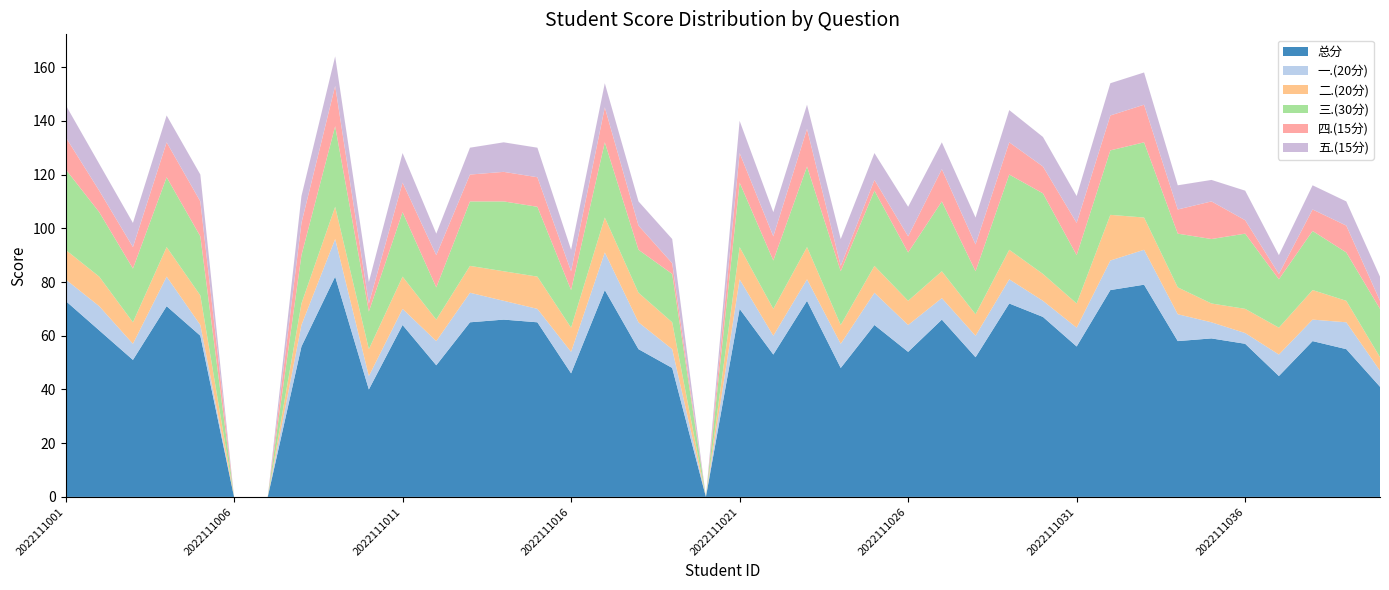

Reading left to right, what are all the values shown in this chart?

总分: 73	62	51	71	60	0	0	56	82	40	64	49	65	66	65	46	77	55	48	0	70	53	73	48	64	54	66	52	72	67	56	77	79	58	59	57	45	58	55	41
一.(20分): 8	9	6	11	4	0	0	8	14	5	6	9	11	7	5	8	14	10	7	0	11	7	8	9	12	10	8	8	9	6	7	11	13	10	6	4	8	8	10	6
二.(20分): 11	11	8	11	11	0	0	8	12	10	12	8	10	11	12	9	13	11	10	0	12	10	12	7	10	9	10	8	11	10	9	17	12	10	7	9	10	11	8	5
三.(30分): 30	24	20	26	22	0	0	18	30	14	24	12	24	26	26	14	28	16	18	0	24	18	30	20	28	18	26	16	28	30	18	24	28	20	24	28	18	22	18	18
四.(15分): 12	8	8	13	13	0	0	12	15	3	11	12	10	11	11	7	13	9	4	0	11	9	14	2	4	6	12	10	12	10	12	13	14	9	14	5	2	8	10	3
五.(15分): 12	10	9	10	10	0	0	10	11	8	11	8	10	11	11	8	9	9	9	0	12	9	9	10	10	11	10	10	12	11	10	12	12	9	8	11	7	9	9	9